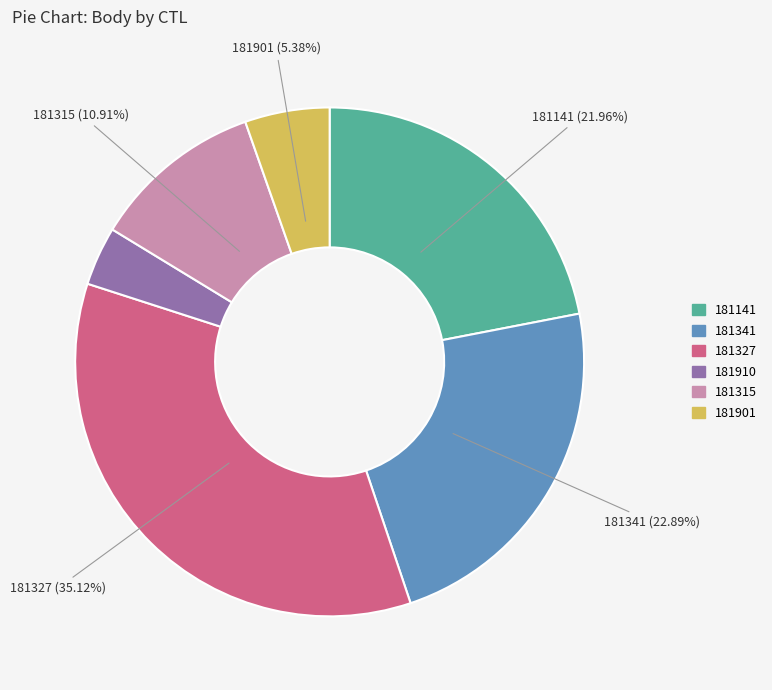

How many segments does this pie chart have?

6